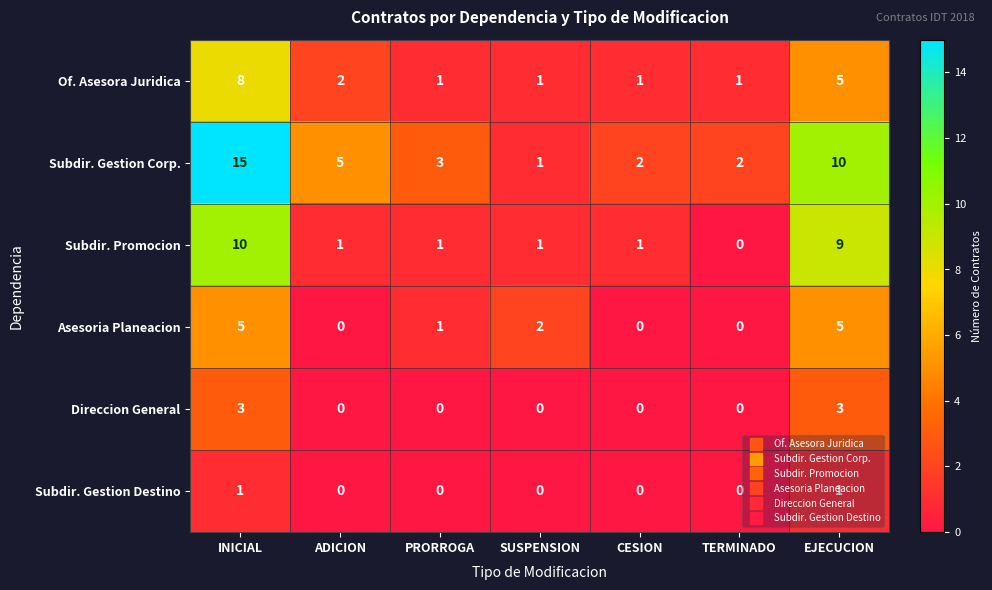

Which series has the largest total across all categories?

Subdir. Gestion Corp.